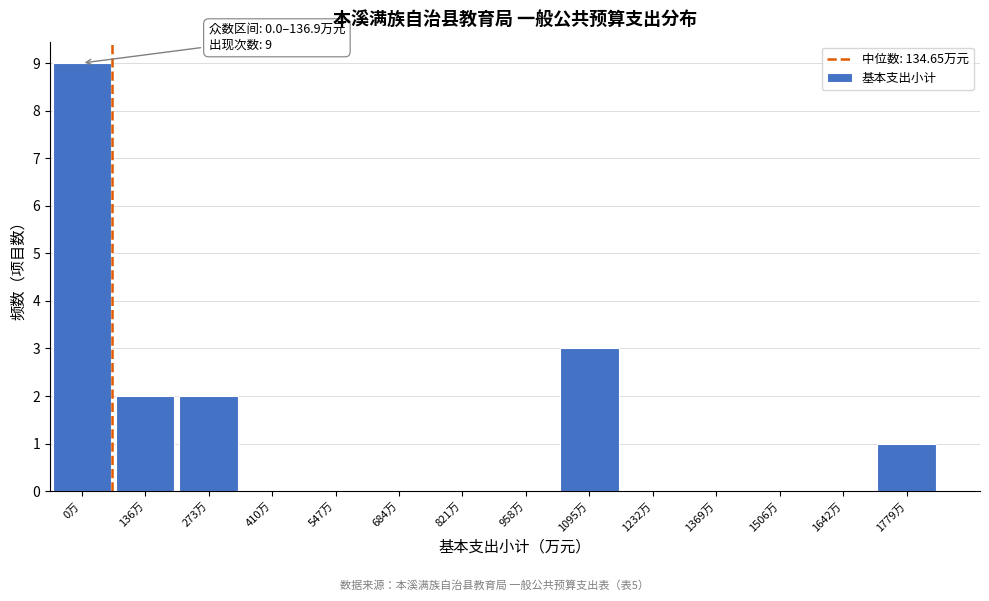

Reading left to right, what are all the values shown in this chart?

0万=9	136万=2	273万=2	410万=0	547万=0	684万=0	821万=0	958万=0	1095万=3	1232万=0	1369万=0	1506万=0	1642万=0	1779万=1